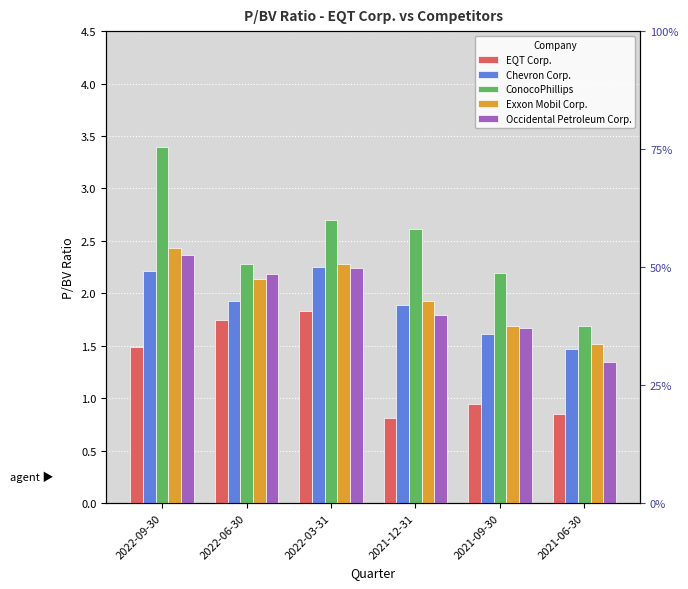

Which has a higher value, 2022-03-31 or 2022-06-30?

2022-03-31